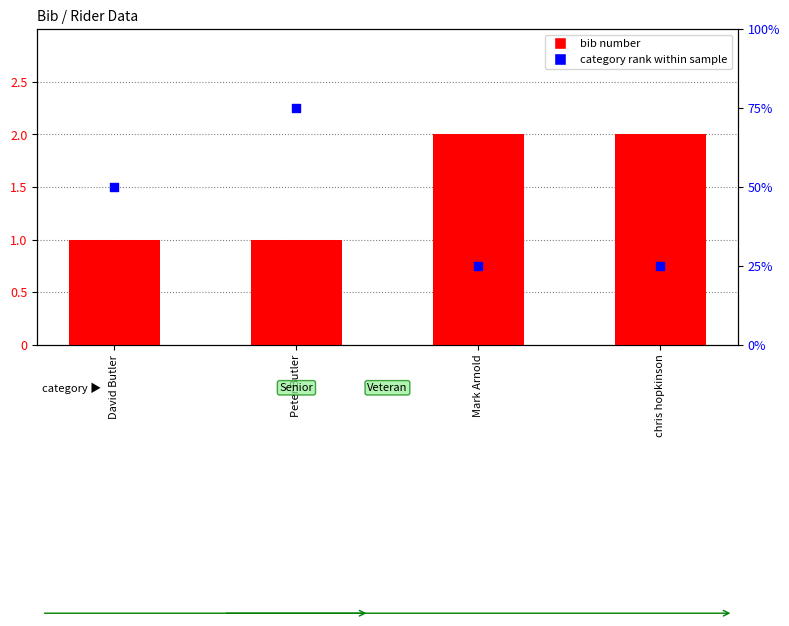

Which series has the largest total across all categories?

category rank within sample